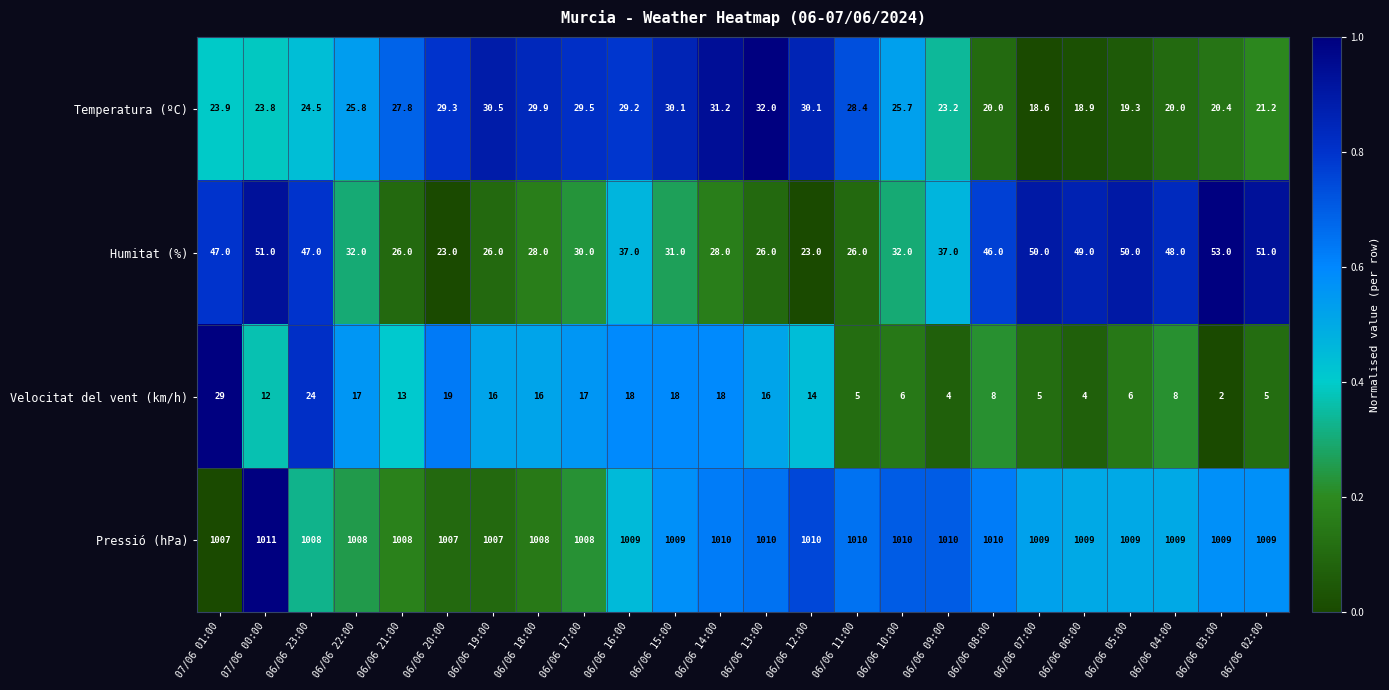

True or false: Pressió (hPa) has a value of 533.4 at 06/06 13:00.

False